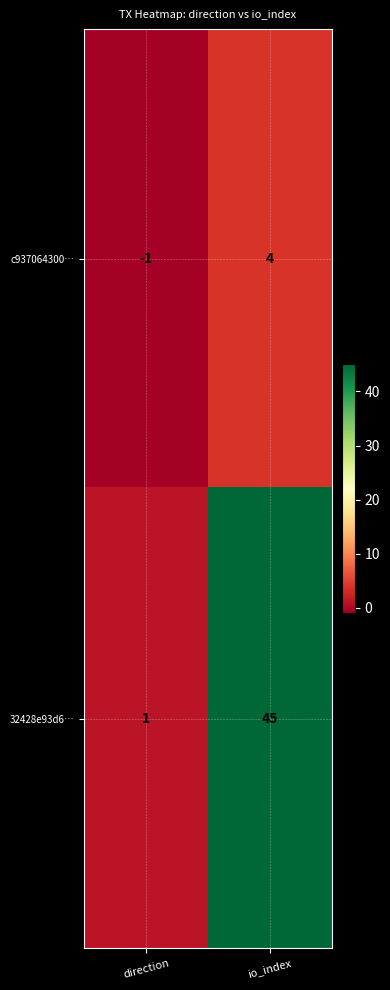

Which series has the largest range (max minus min)?

32428e93d6…